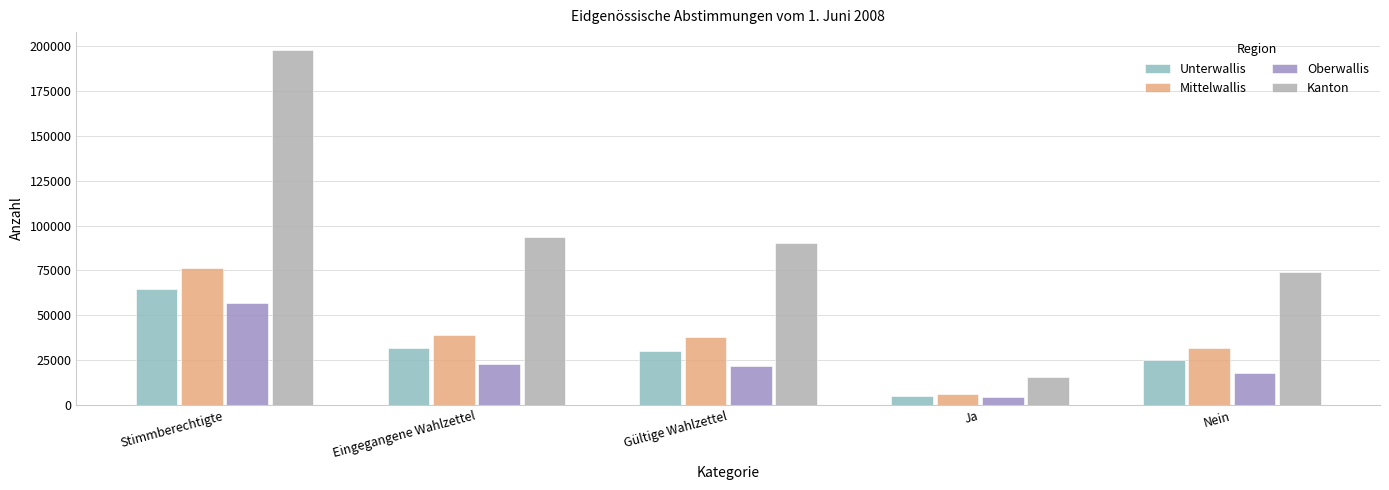

What is the label of the 1st bar from the left?

Stimmberechtigte